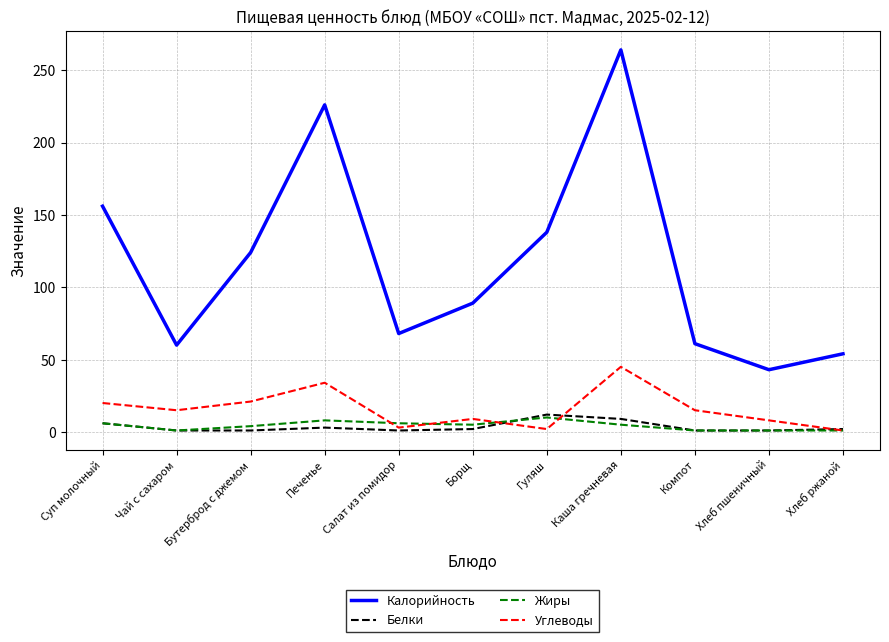

The Калорийность series shows 41 at Компот. True or false?

False